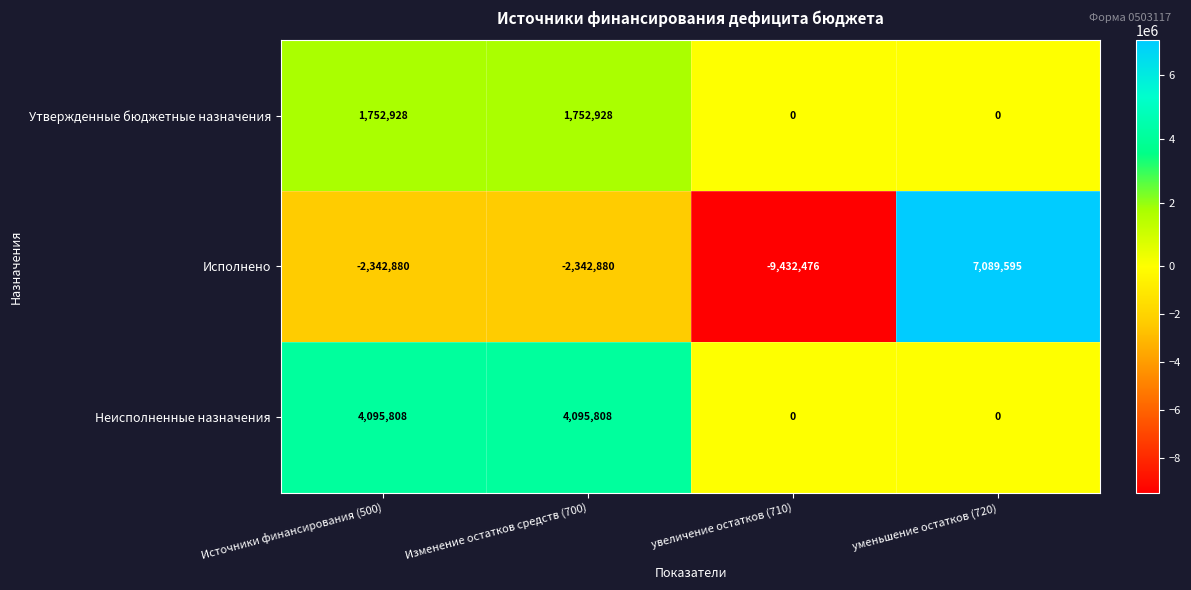

What is the sum of all Неисполненные назначения values?

8191616